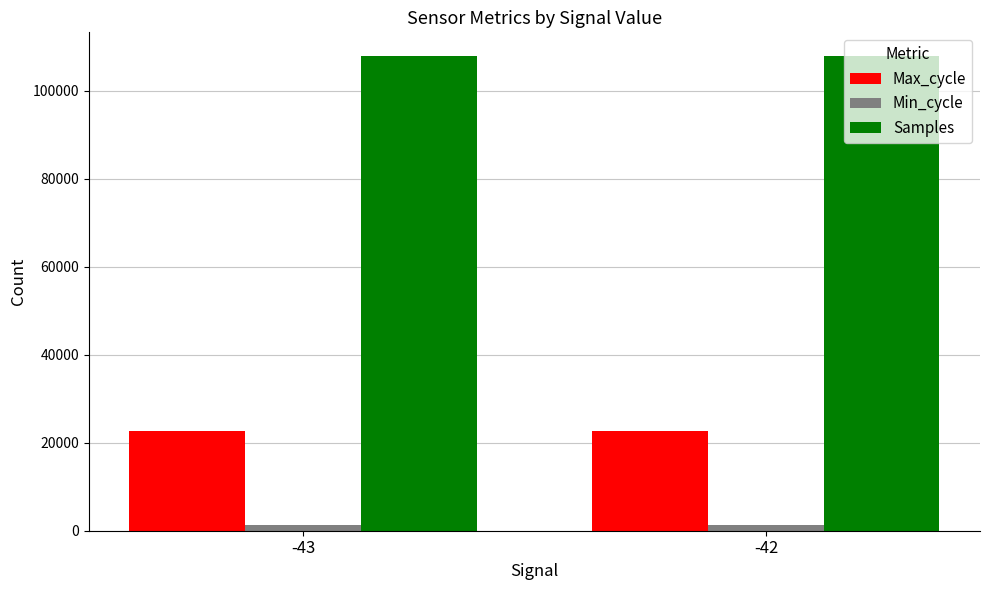

List the series in order of their overall mean, highest first.

Samples, Max_cycle, Min_cycle